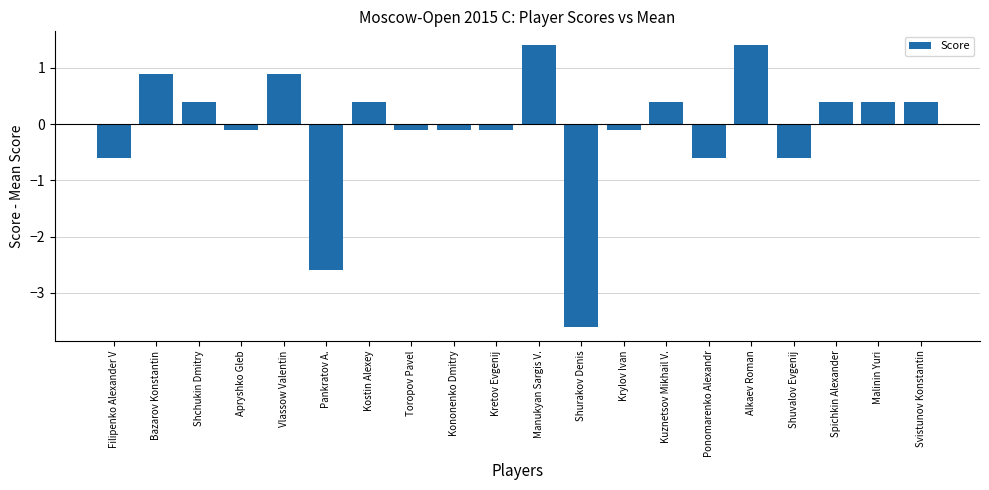

How many bars are there in total?

20